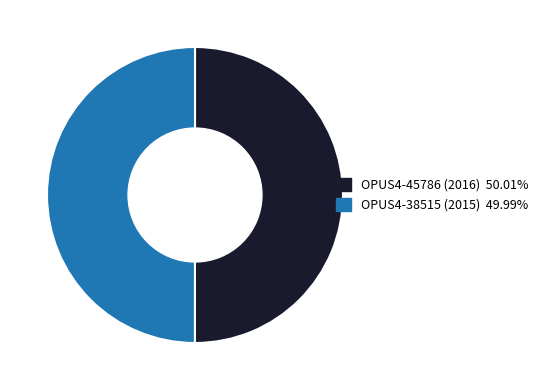

What is the ratio of the value at OPUS4-45786 (2016) to the value at OPUS4-38515 (2015)?

1.0